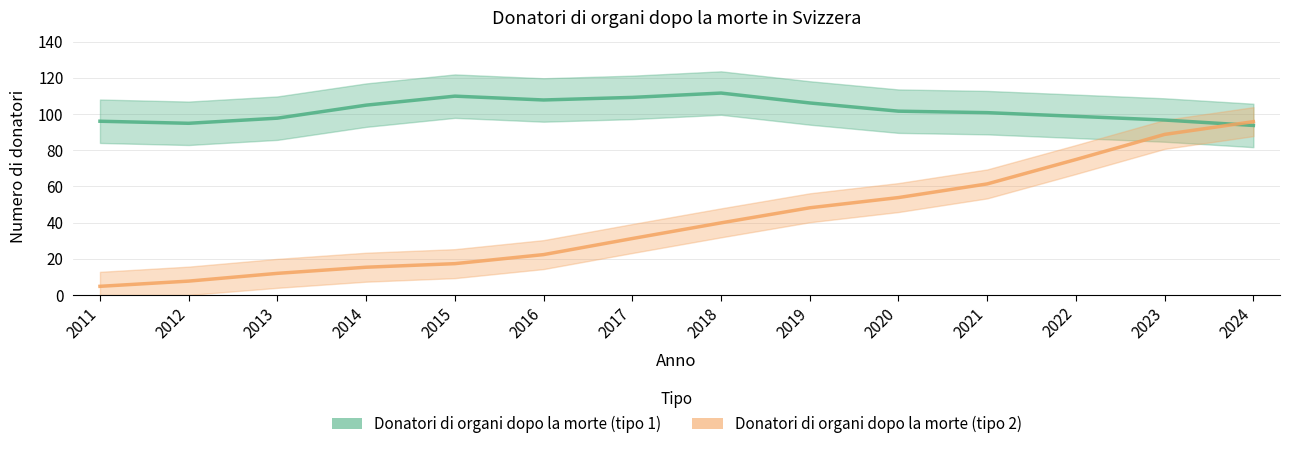

How many interior local peaks does the Donatori di organi dopo la morte (tipo 1) series have?

2